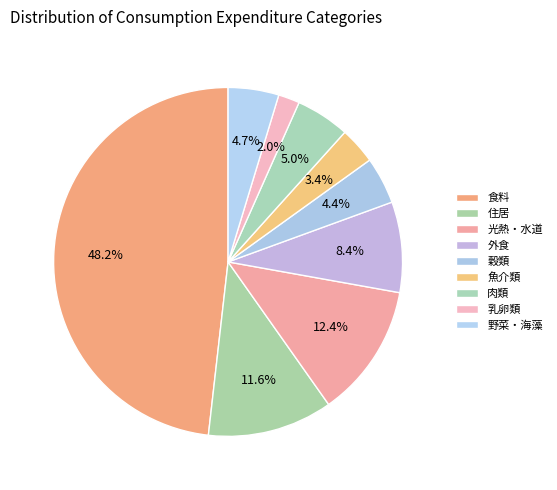

True or false: 外食 accounts for 21% of the total.

False